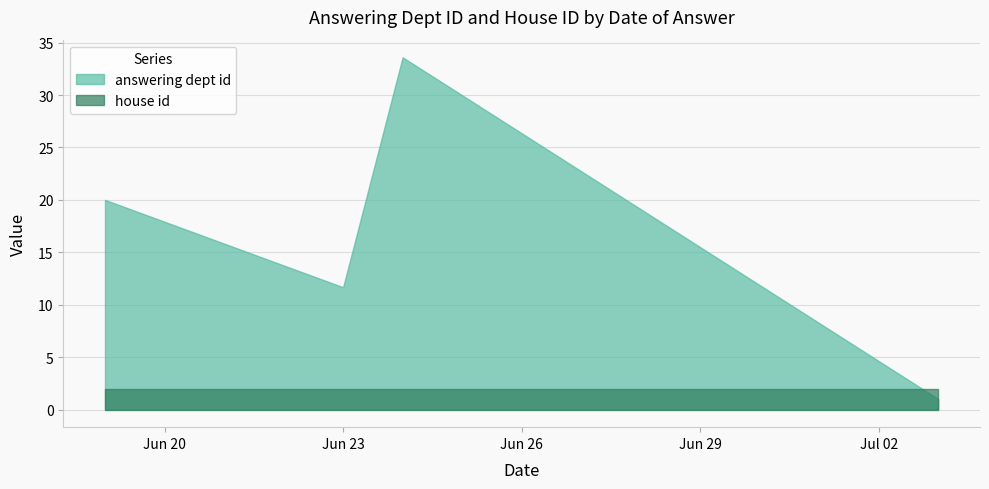

Does the chart have visible grid lines?

Yes